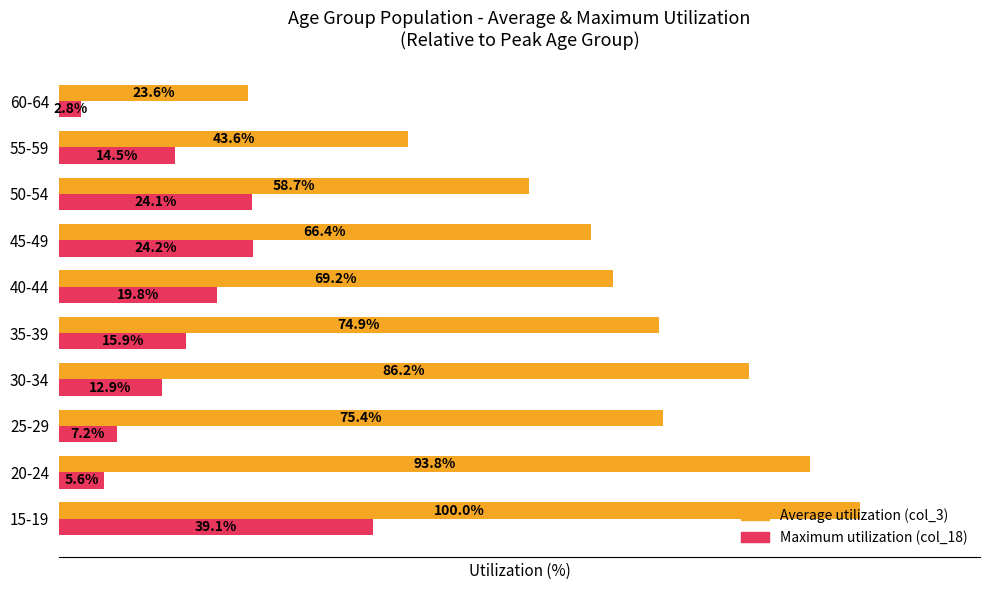

At which label is Average utilization (col_3) closest to 61?

50-54